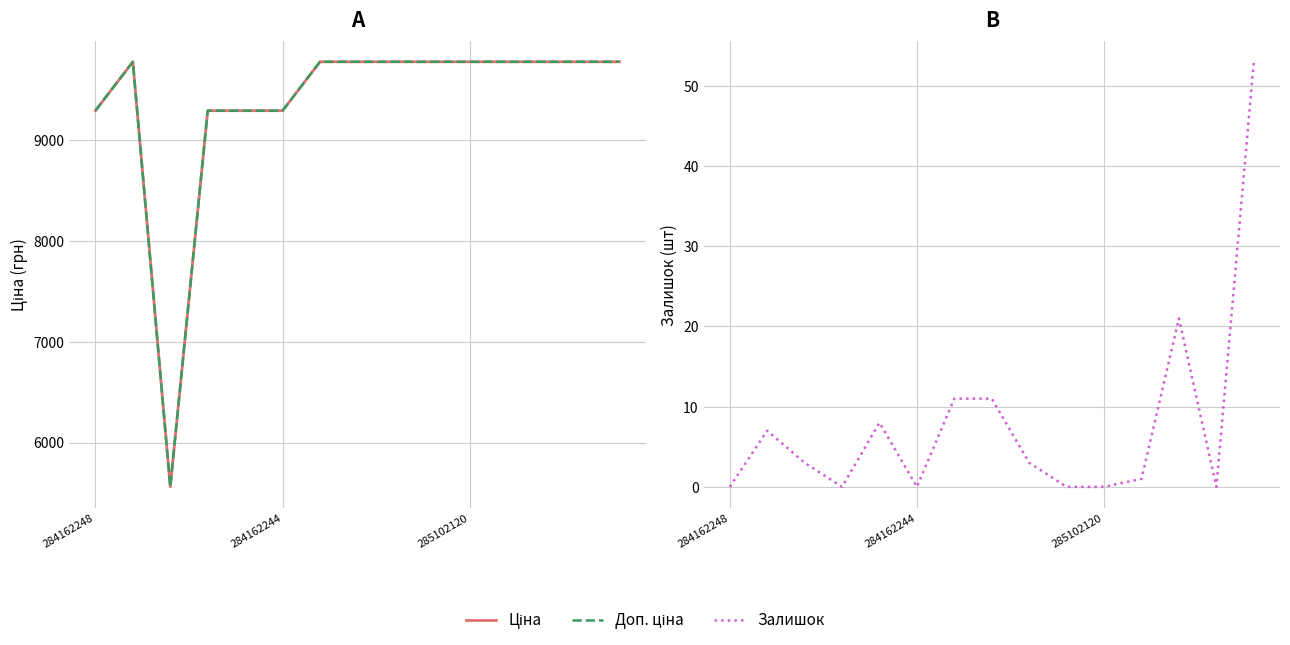

Which has a higher value, 9 or 8?

9